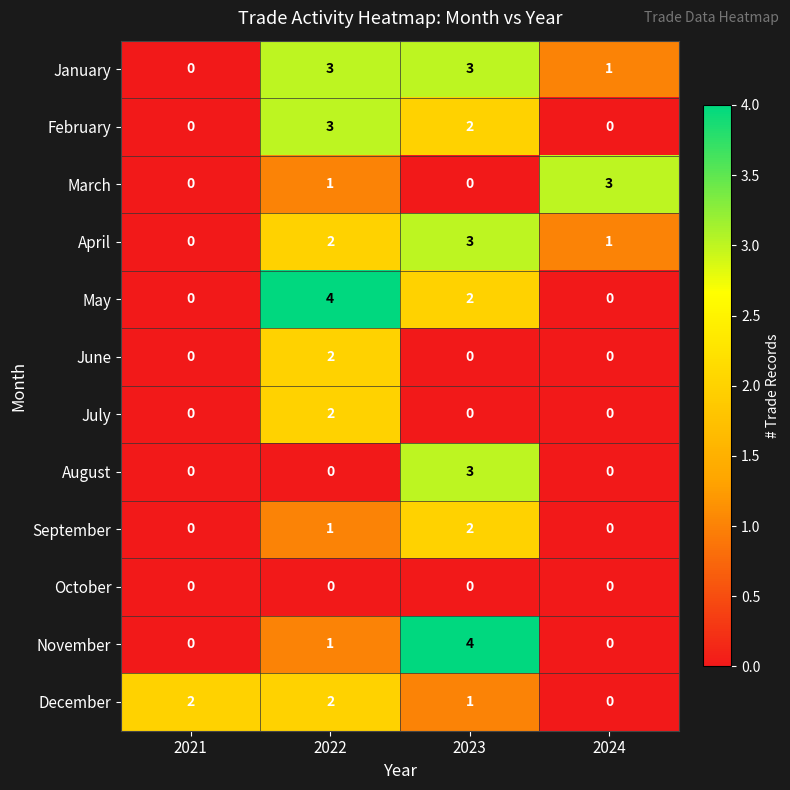

At which category is the sum across all series the highest?

2022